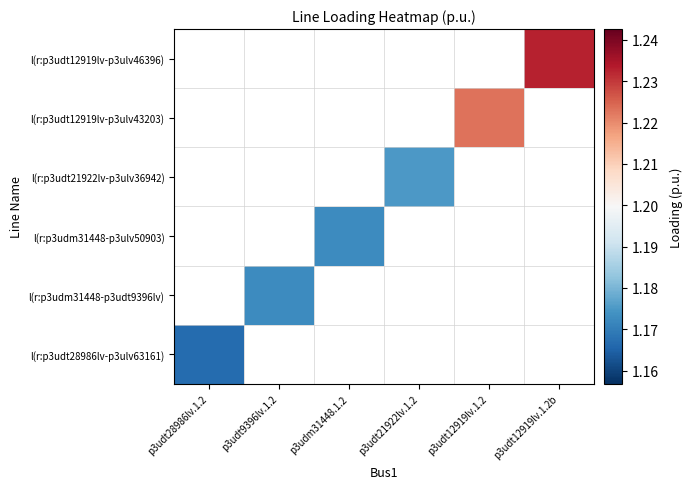

List the series in order of their peak value, highest first.

l(r:p3udt28986lv-p3ulv63161), l(r:p3udm31448-p3udt9396lv), l(r:p3udm31448-p3ulv50903), l(r:p3udt21922lv-p3ulv36942), l(r:p3udt12919lv-p3ulv43203), l(r:p3udt12919lv-p3ulv46396)